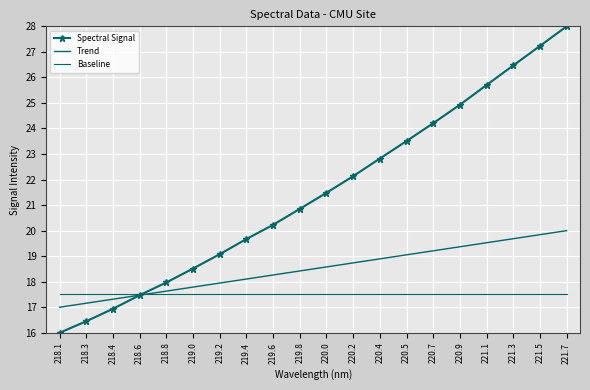

Which series has the largest range (max minus min)?

Spectral Signal